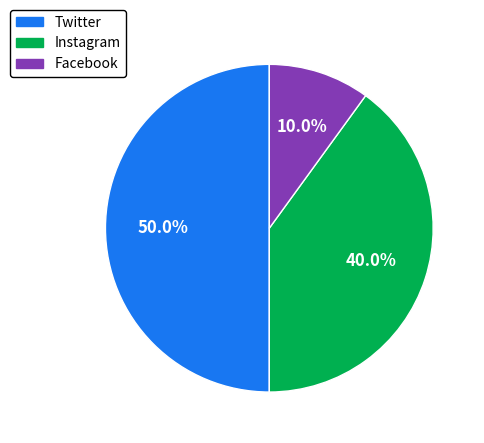

Is Instagram the majority of the pie?

No